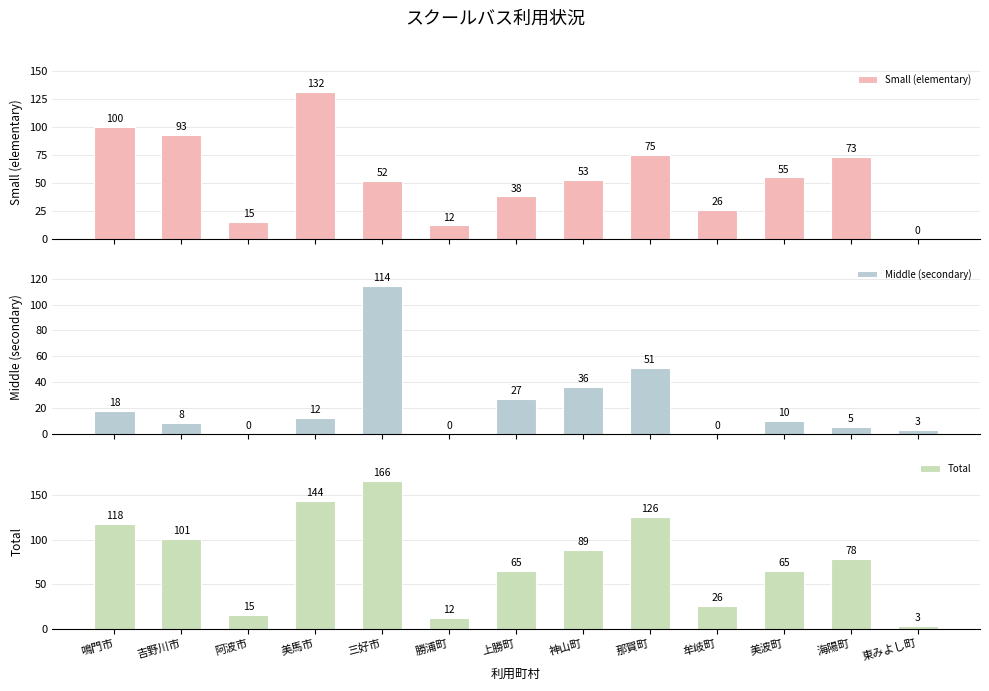

Which category has the highest value across all series?

三好市